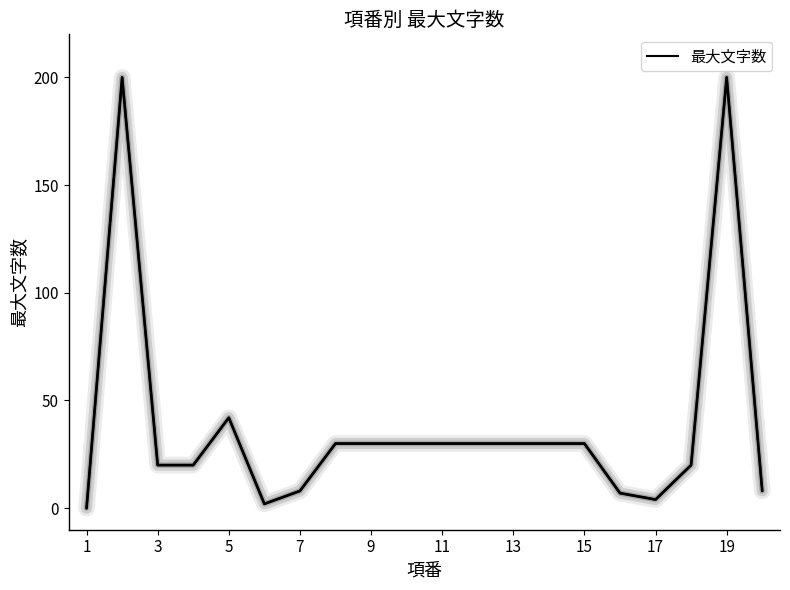

What is the maximum value shown in the chart?

200